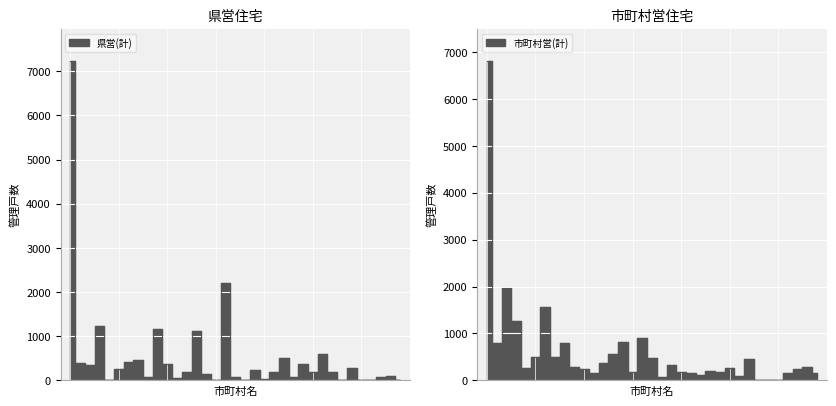

What is the label of the 22nd point from the right?

習志野市